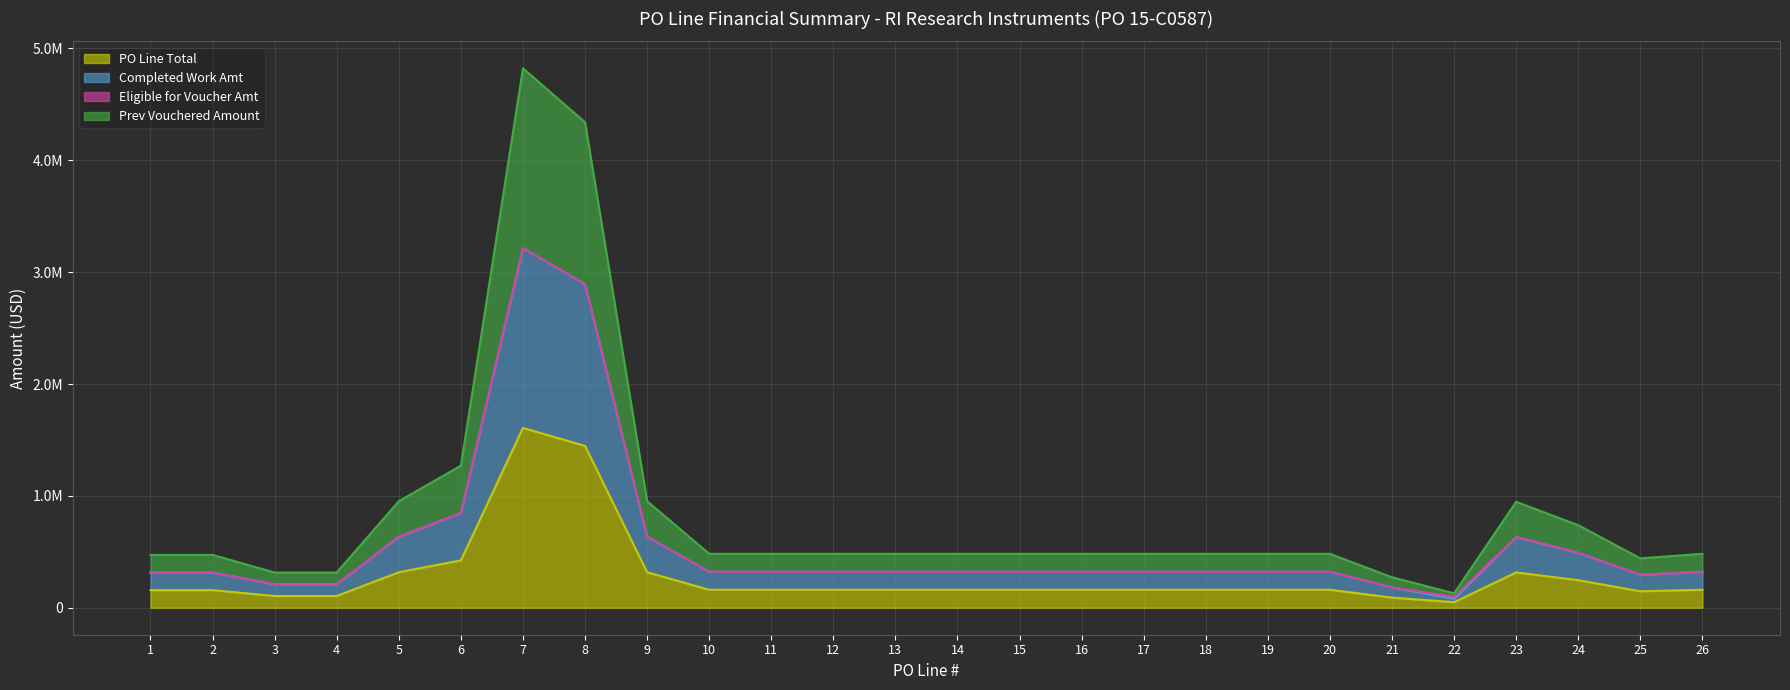

At which label does PO Line Total first exceed 160750?

5